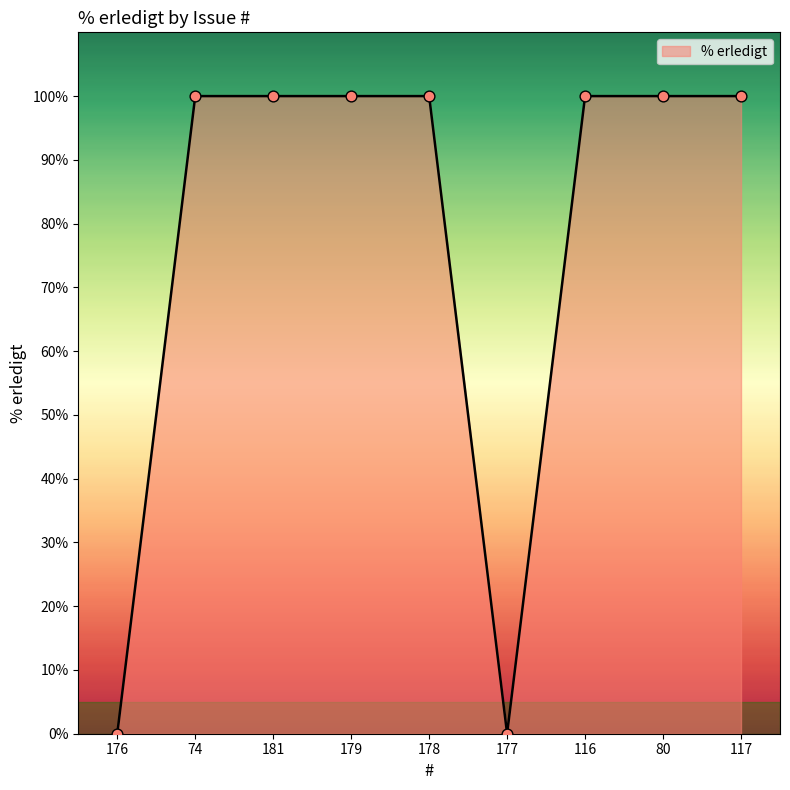

What is the change in value from 181 to 177?

-100